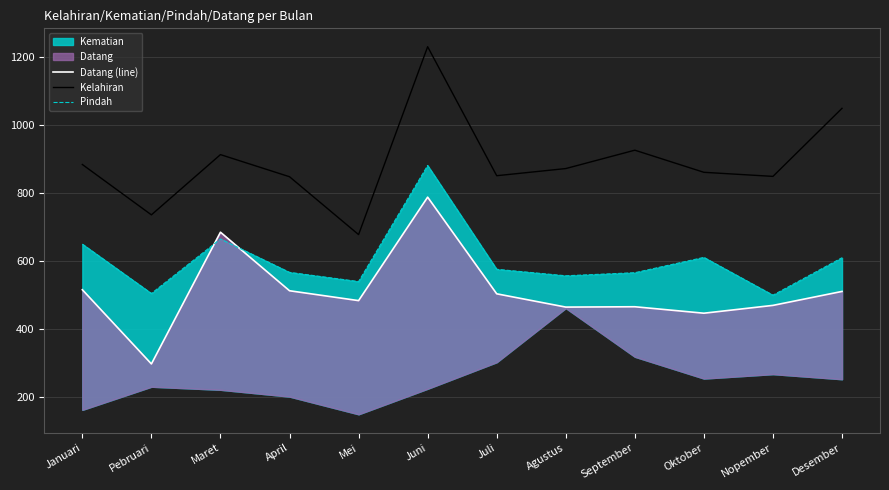

How many data points in Kelahiran are above 871?

5